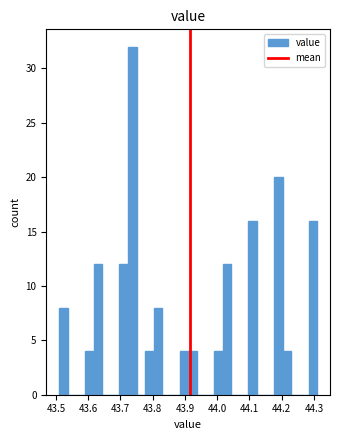

Read against the x-axis, roughly where is the centre of the tallest bar?

43.74